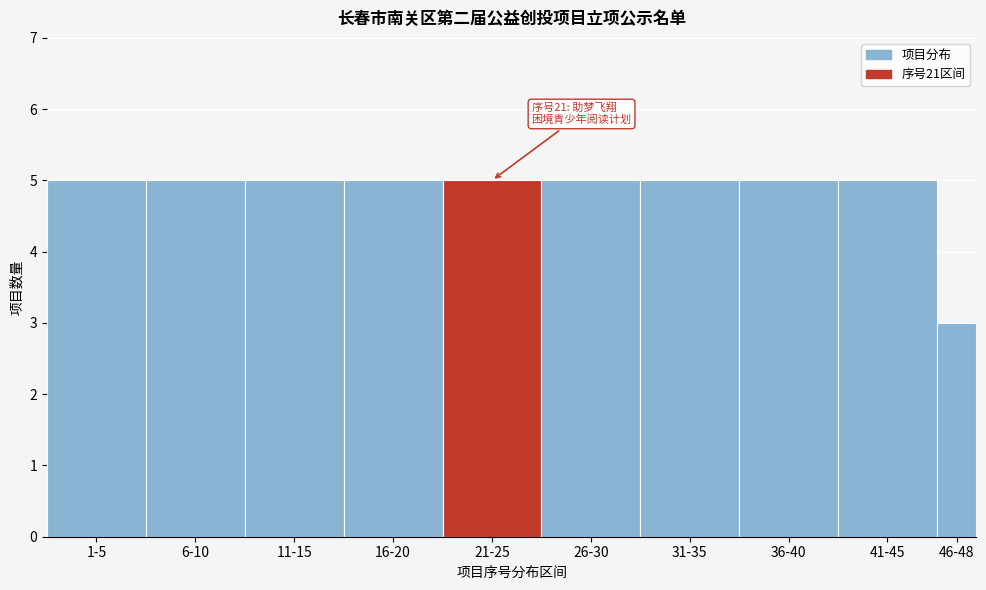

Reading left to right, what are all the values shown in this chart?

1-5=5	6-10=5	11-15=5	16-20=5	21-25=5	26-30=5	31-35=5	36-40=5	41-45=5	46-48=3